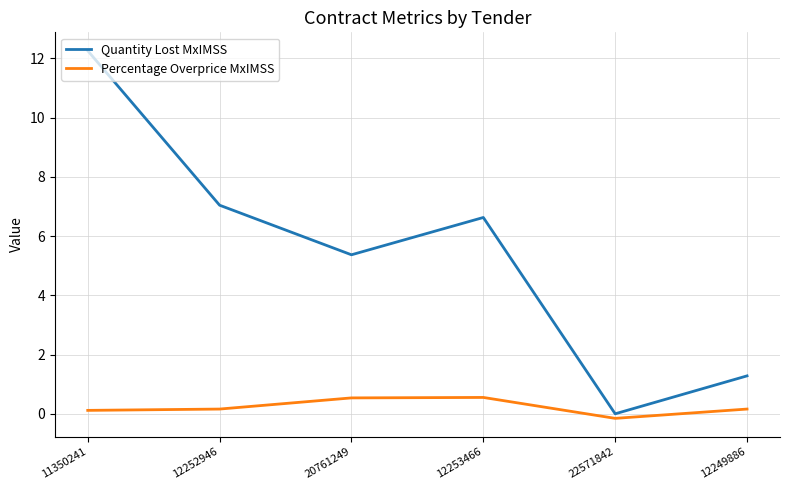

What is the greatest value displayed?

12.3